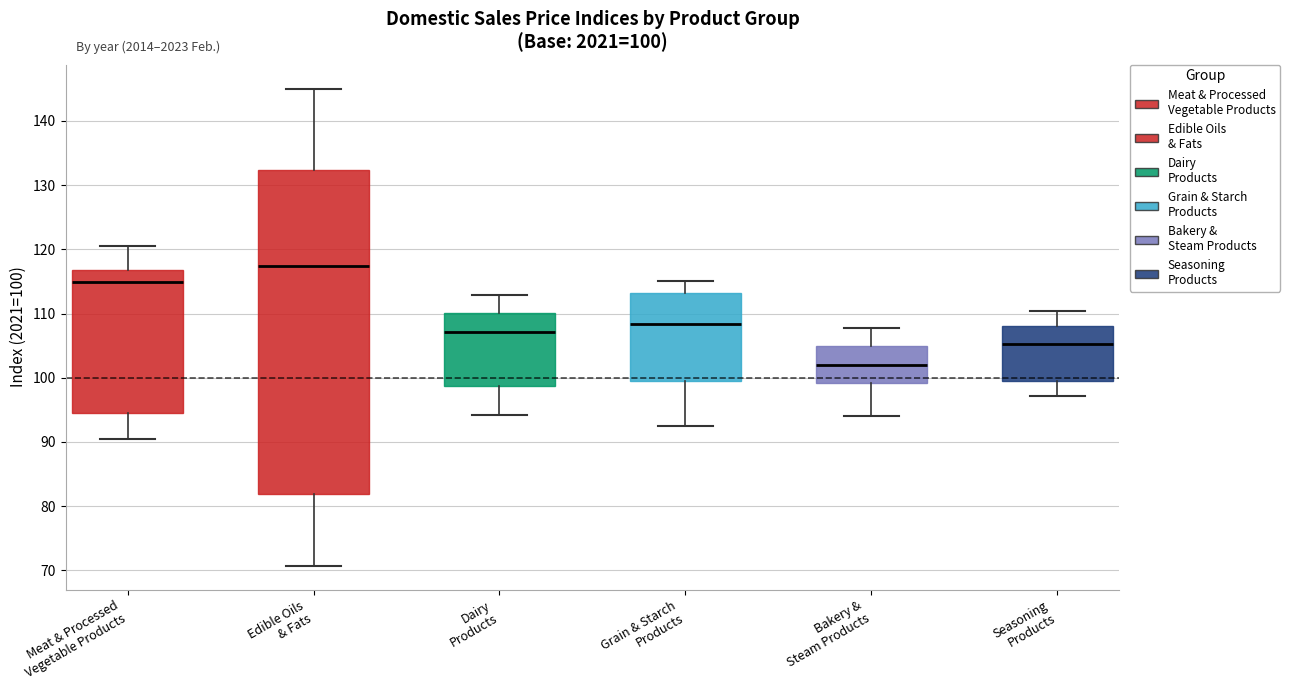

Which box has the highest median line?

Edible Oils & Fats